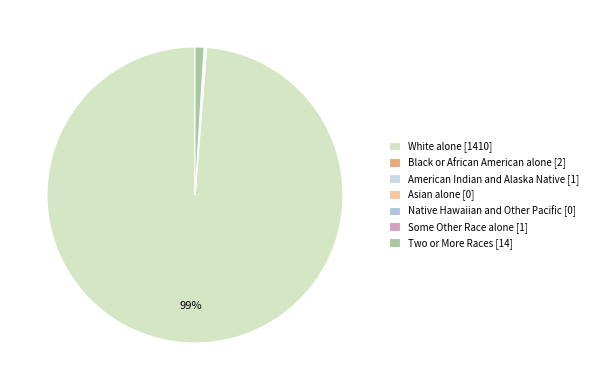

Does Some Other Race alone account for over 50% of the chart?

No